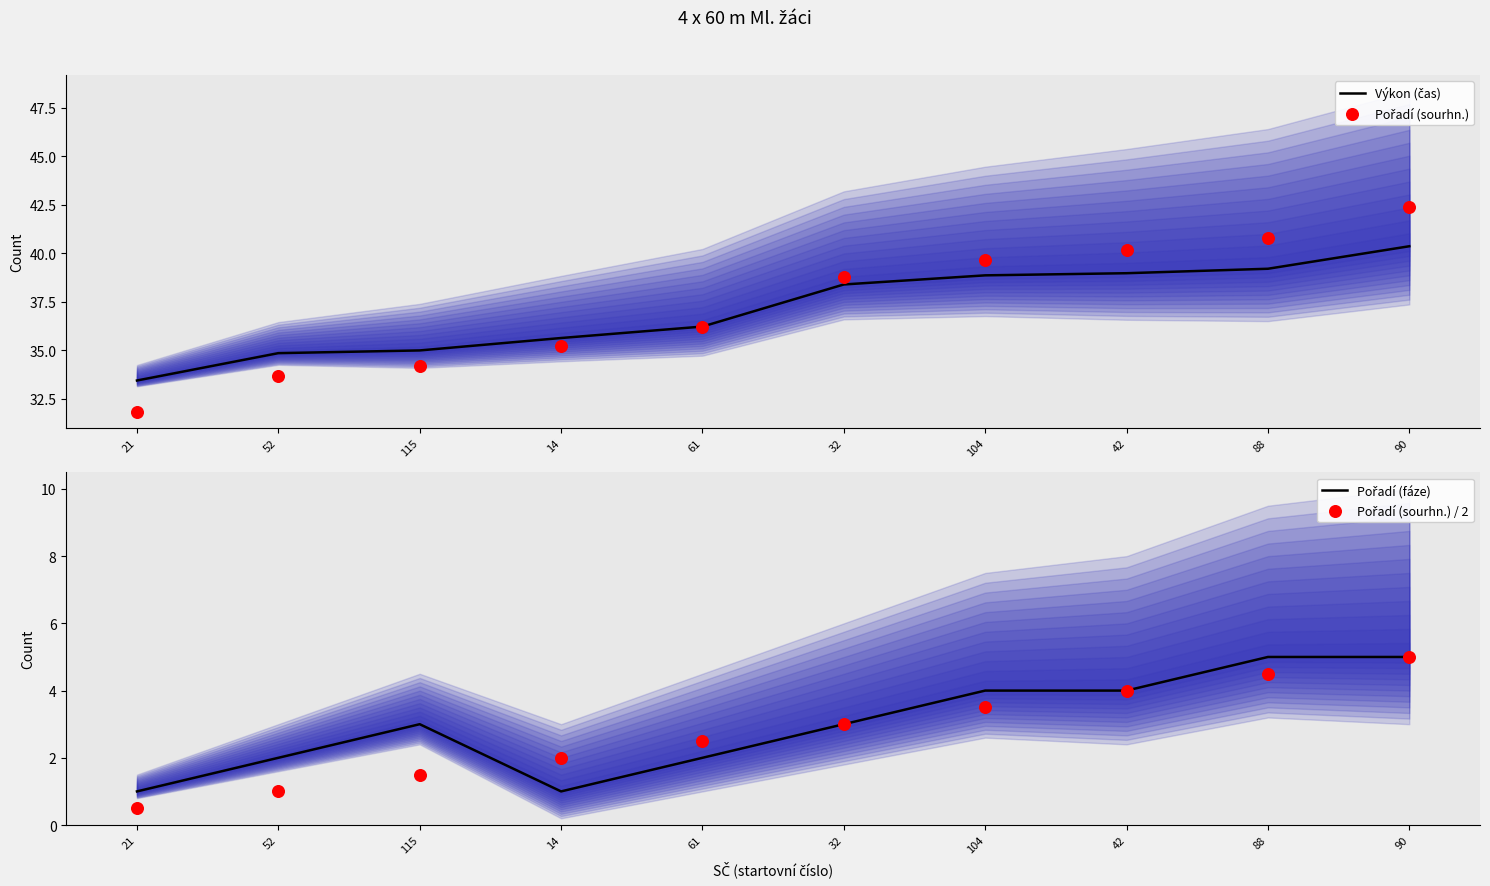

At how many categories does at least one series exceed 10?

10